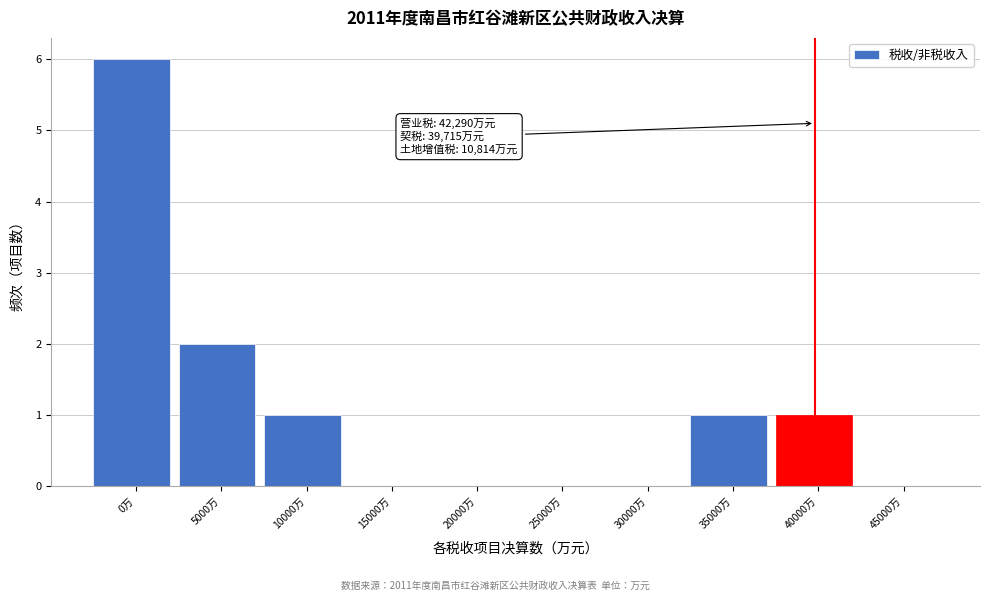

Reading left to right, list all the values displayed in this chart.

0万=6	5000万=2	10000万=1	15000万=0	20000万=0	25000万=0	30000万=0	35000万=1	40000万=1	45000万=0